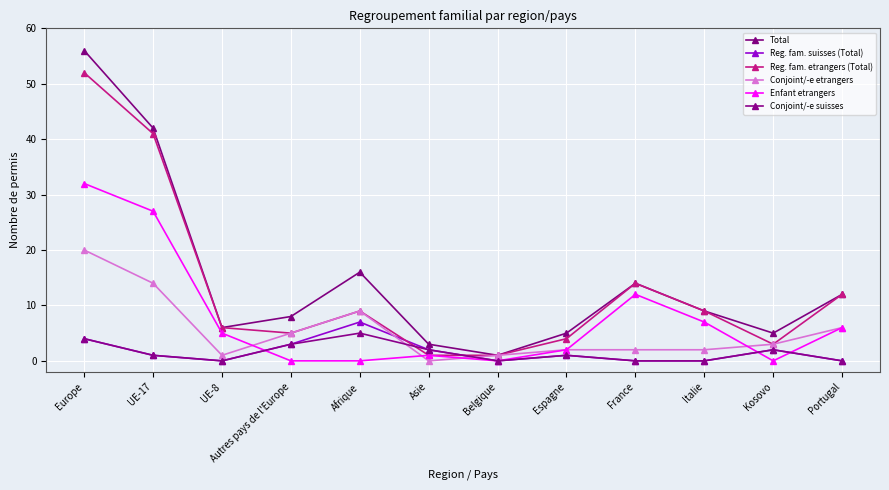

What is the average value of the Enfant etrangers series?

8